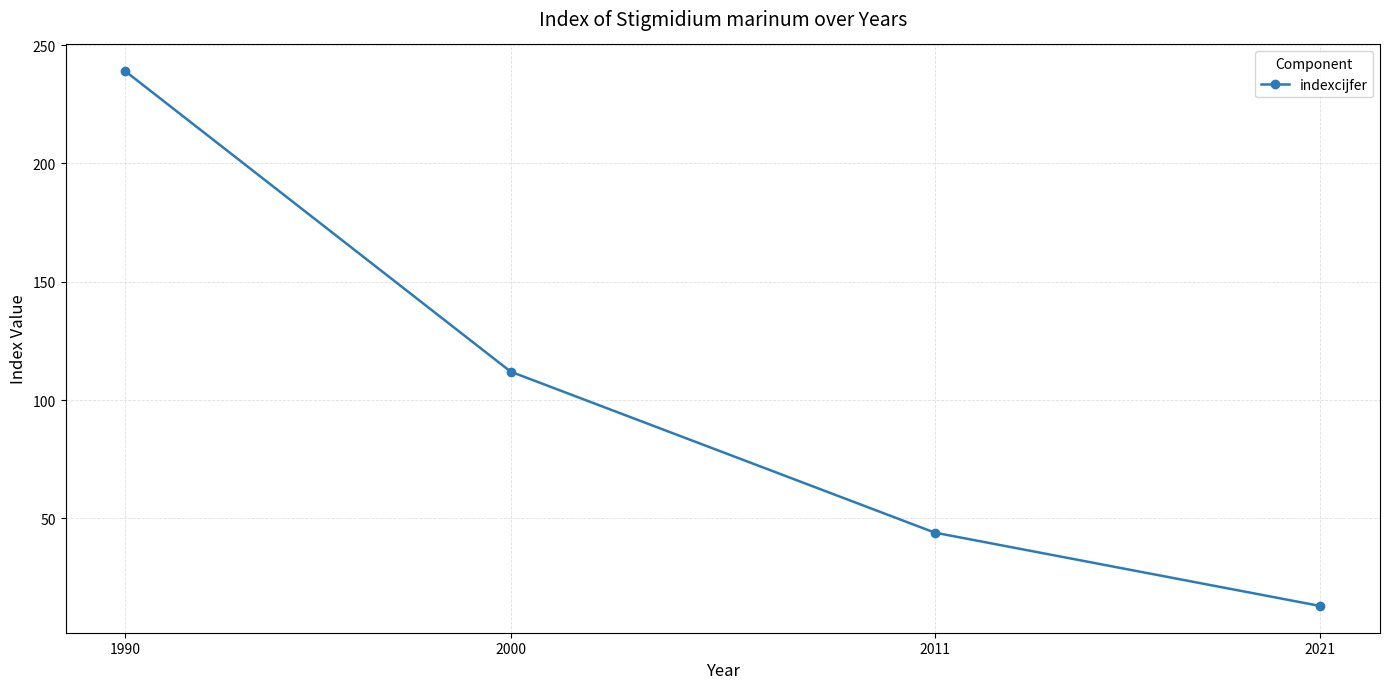

Is it true that the value at 2000 is 55?

False